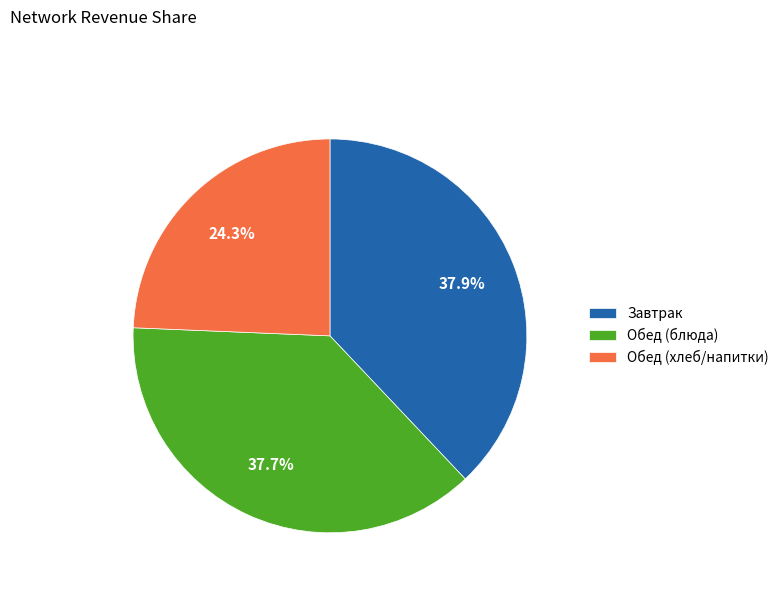

What is the ratio of the value at Завтрак to the value at Обед (хлеб/напитки)?

1.6